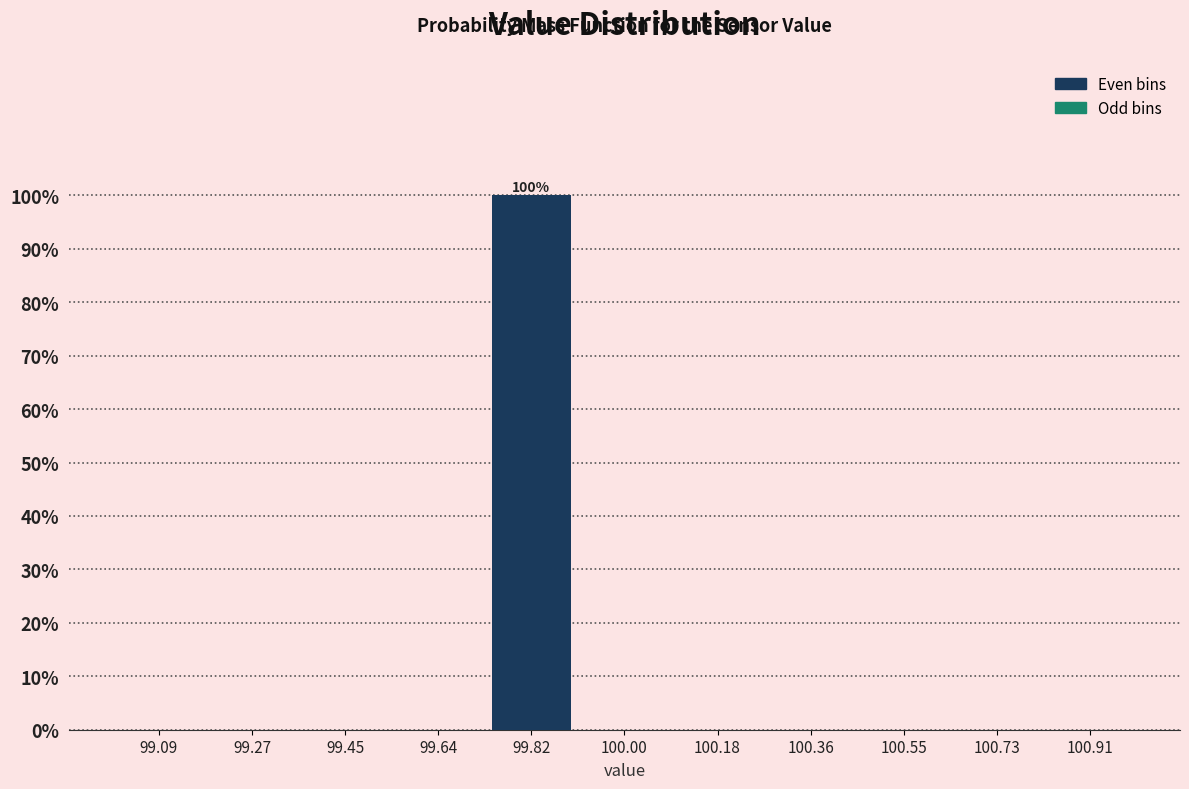

Which range on the x-axis has the tallest bar?

99.72 to 99.90